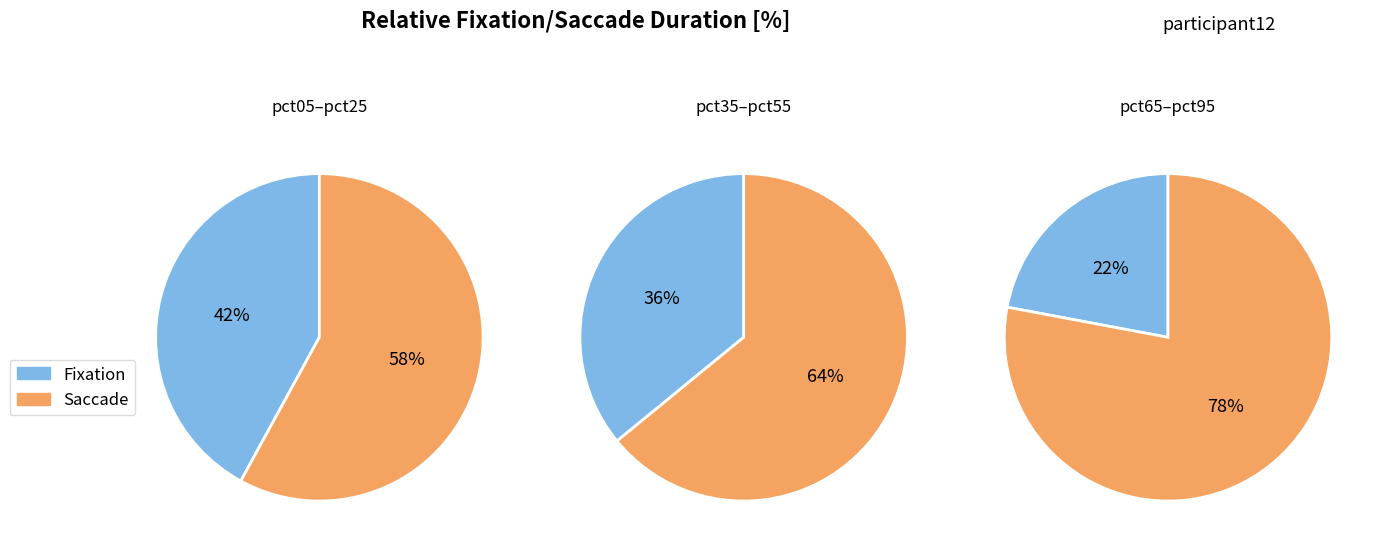

Combined, do pct45 and pct75 account for over 50%?

No